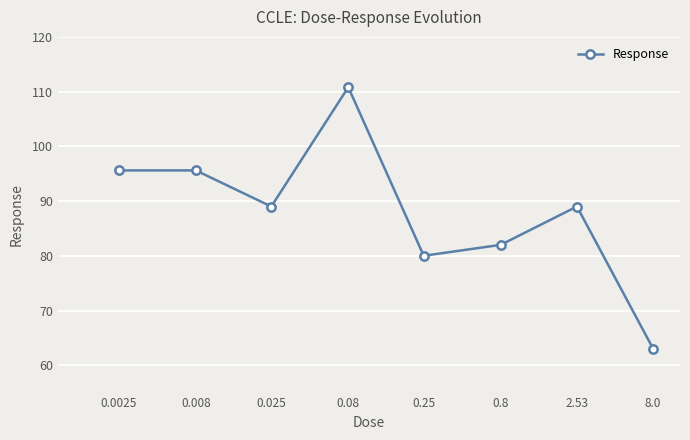

What is the smallest value displayed?

63.0